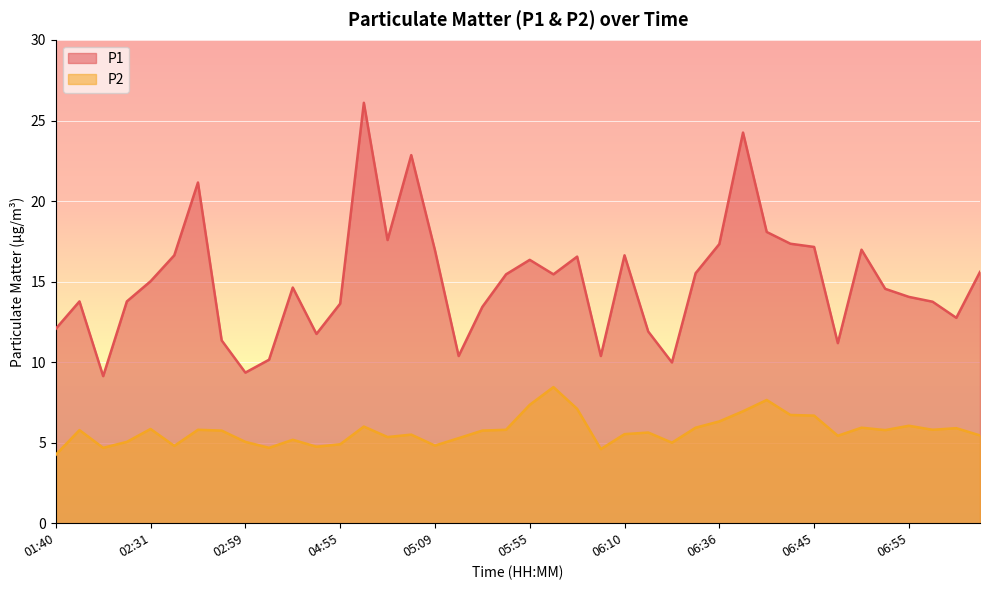

What are all the series names shown in the legend?

P1, P2